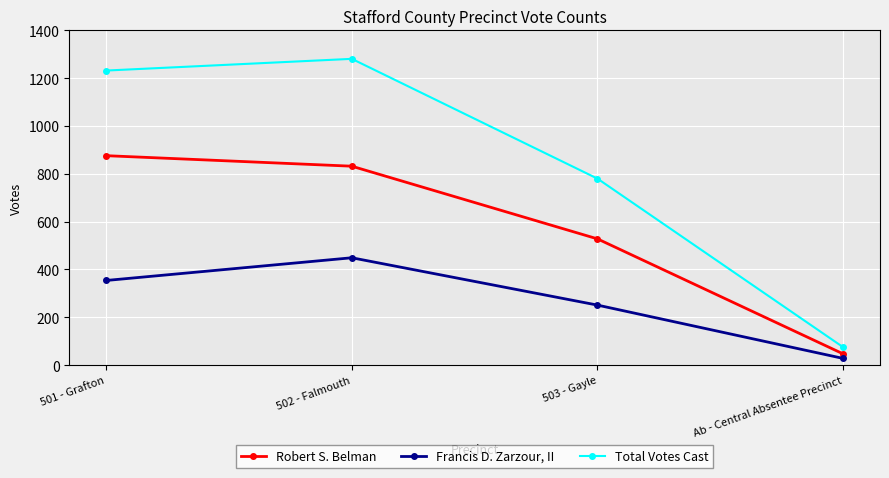

Rank the series by their maximum value, from highest to lowest.

Total Votes Cast, Robert S. Belman, Francis D. Zarzour, II